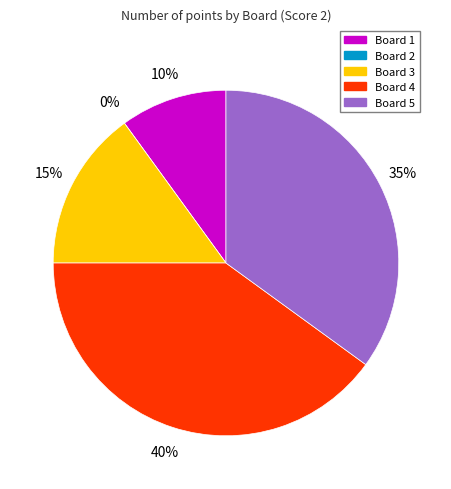

The Board 4 slice represents 31% of the pie. True or false?

False